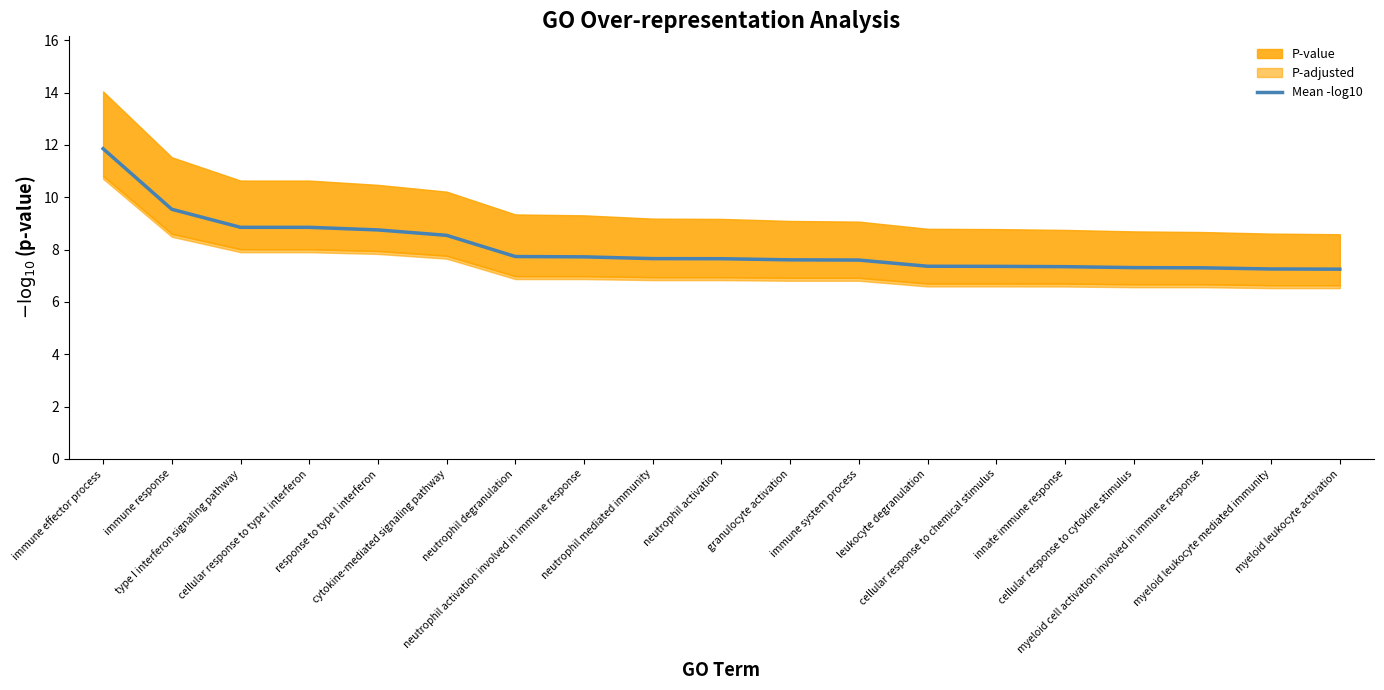

List the labels in order of value, largest first.

immune effector process, immune response, type I interferon signaling pathway, cellular response to type I interferon, response to type I interferon, cytokine-mediated signaling pathway, neutrophil degranulation, neutrophil activation involved in immune response, neutrophil mediated immunity, neutrophil activation, granulocyte activation, immune system process, leukocyte degranulation, cellular response to chemical stimulus, innate immune response, cellular response to cytokine stimulus, myeloid cell activation involved in immune response, myeloid leukocyte mediated immunity, myeloid leukocyte activation